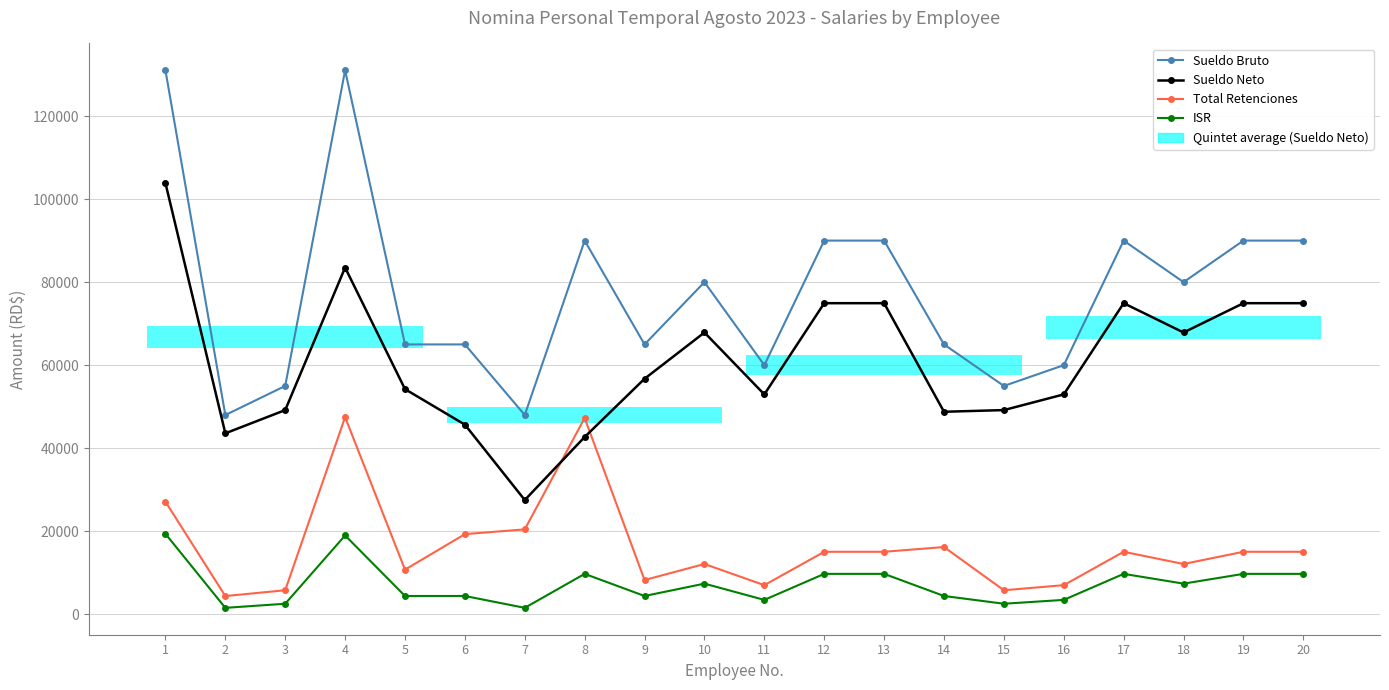

How many distinct data groups are displayed?

4